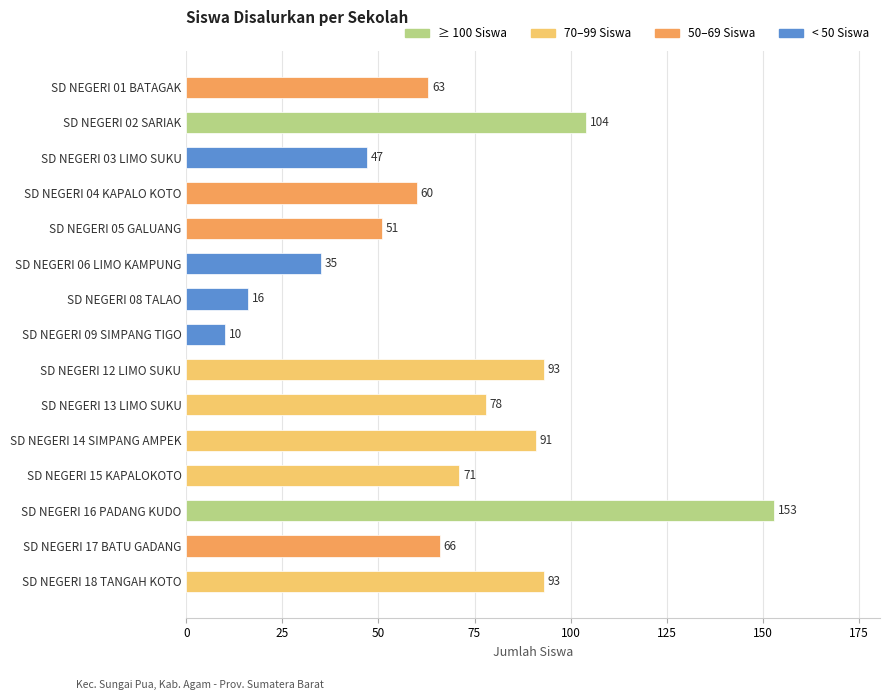

Between SD NEGERI 18 TANGAH KOTO and SD NEGERI 16 PADANG KUDO, which is larger?

SD NEGERI 16 PADANG KUDO